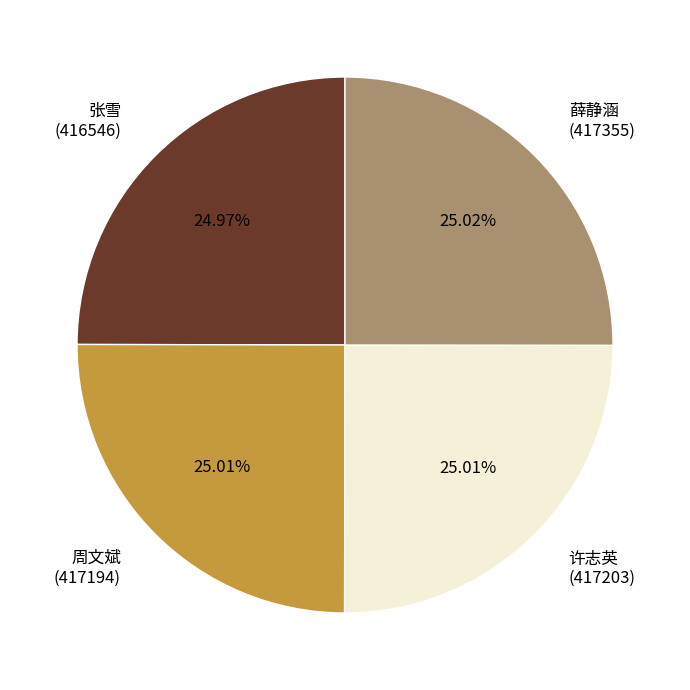

How many slices are in this pie chart?

4